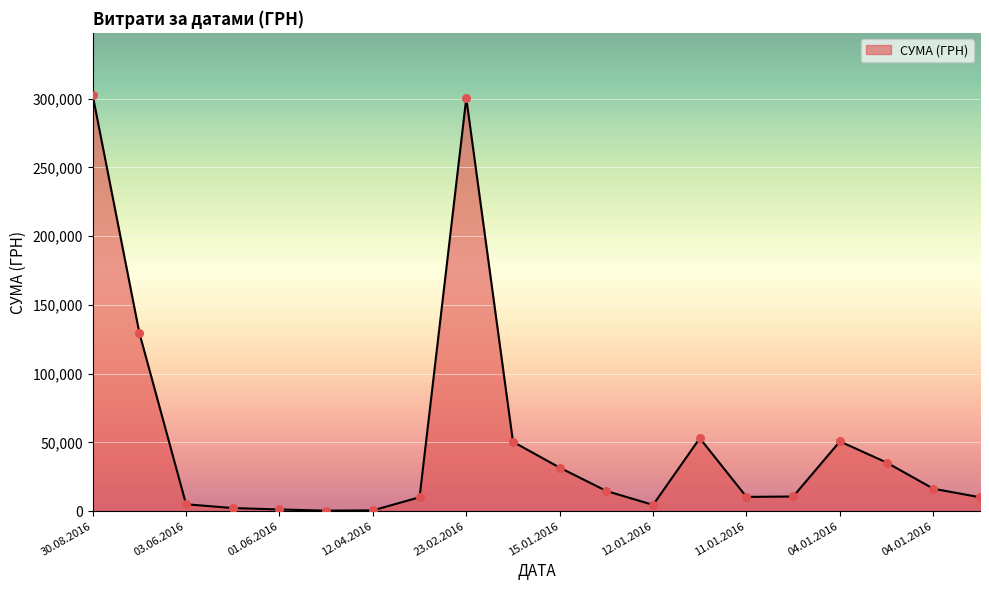

What is the difference between the maximum and minimum values?

302034.3